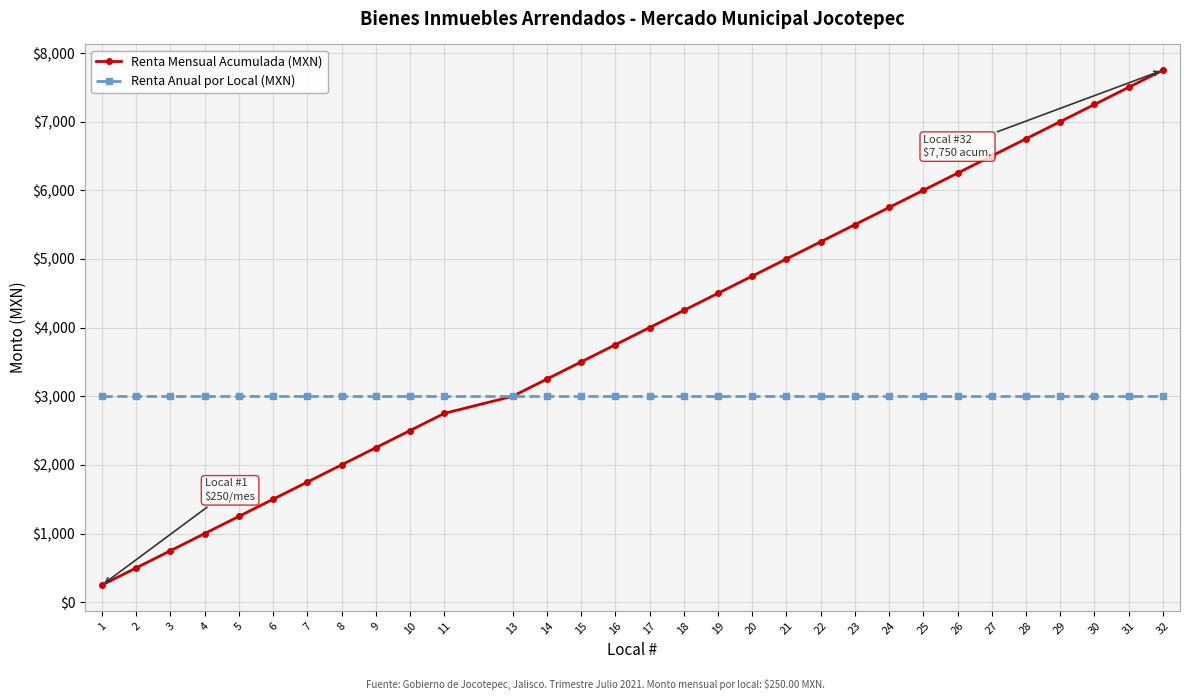

At which category is the sum across all series the highest?

32